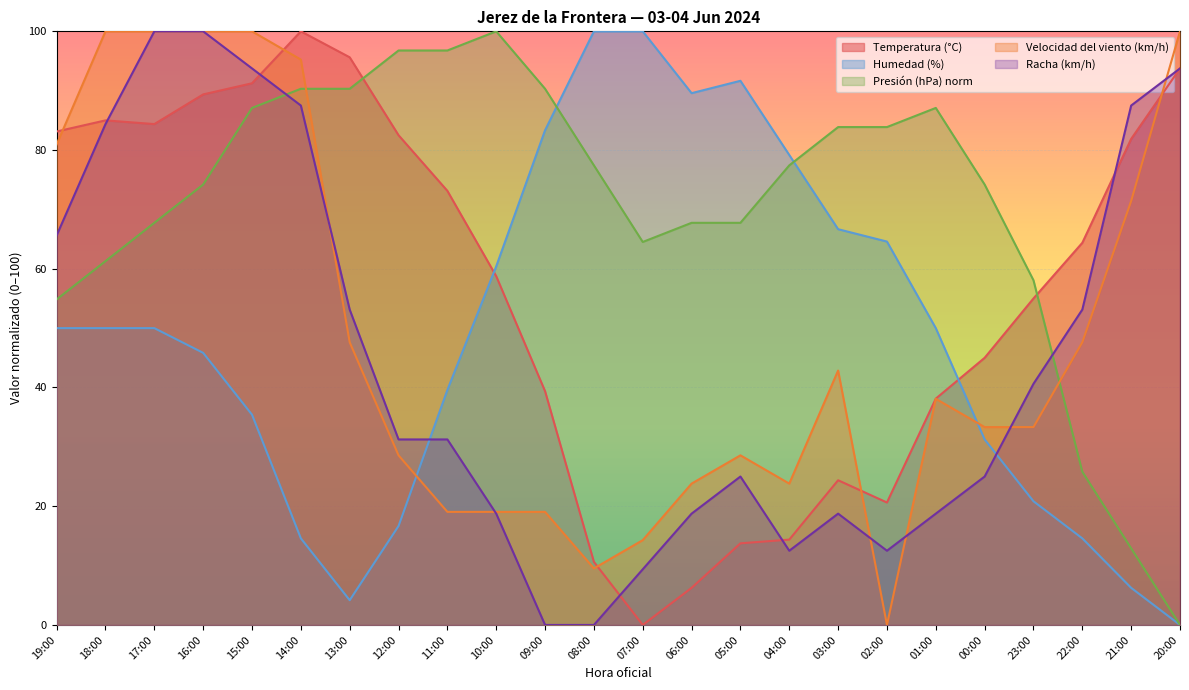

List the series in order of their peak value, highest first.

Temperatura (°C), Humedad (%), Presión (hPa) norm, Velocidad del viento (km/h), Racha (km/h)